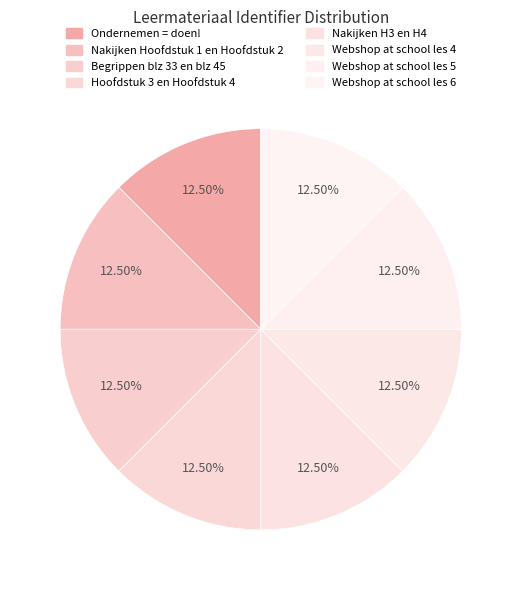

Count the number of slices in the pie.

8